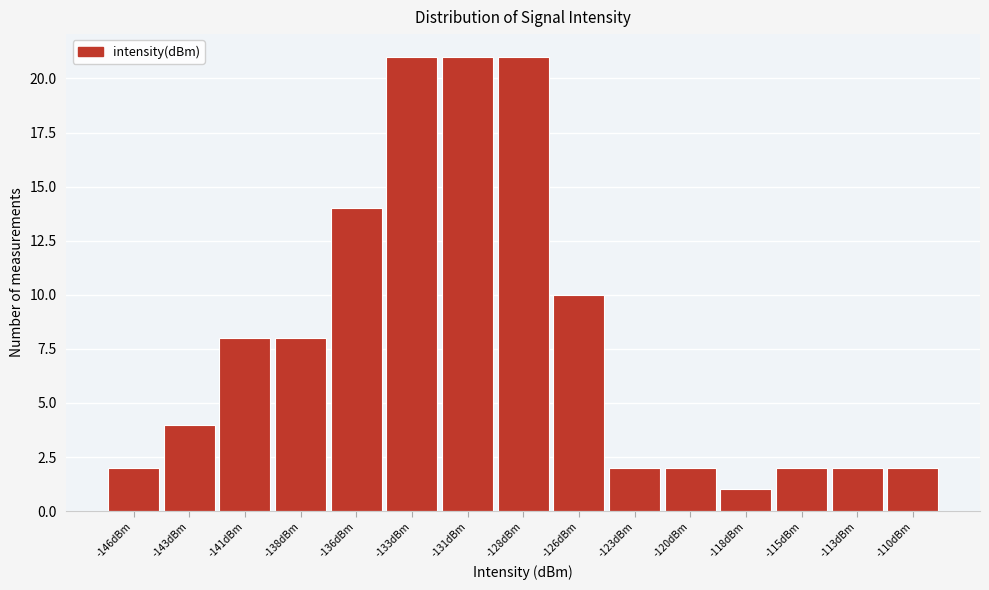

Reading left to right, transcribe all the data shown in this chart.

2	4	8	8	14	21	21	21	10	2	2	1	2	2	2